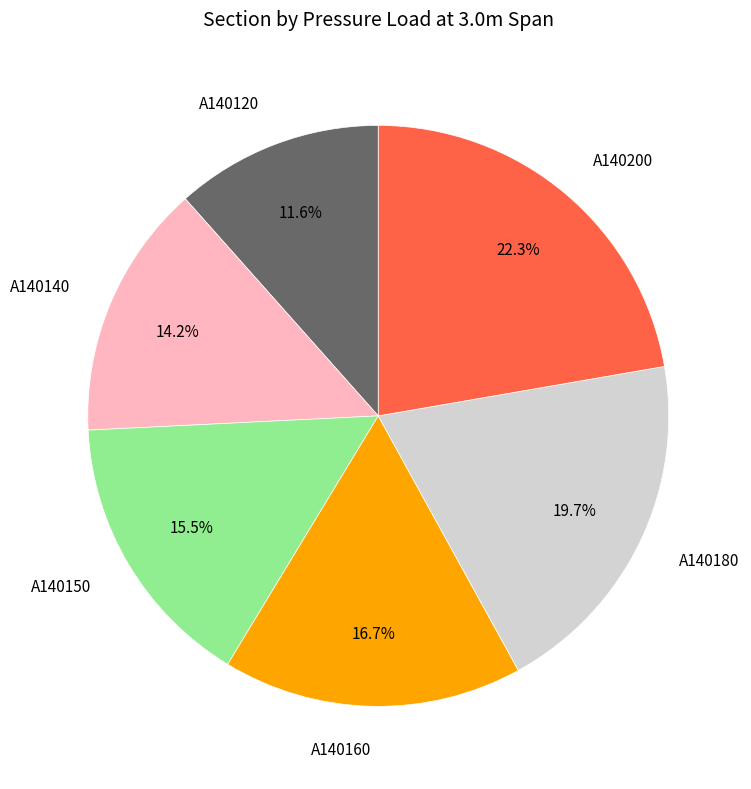

Is there any slice that represents more than half of the pie?

No